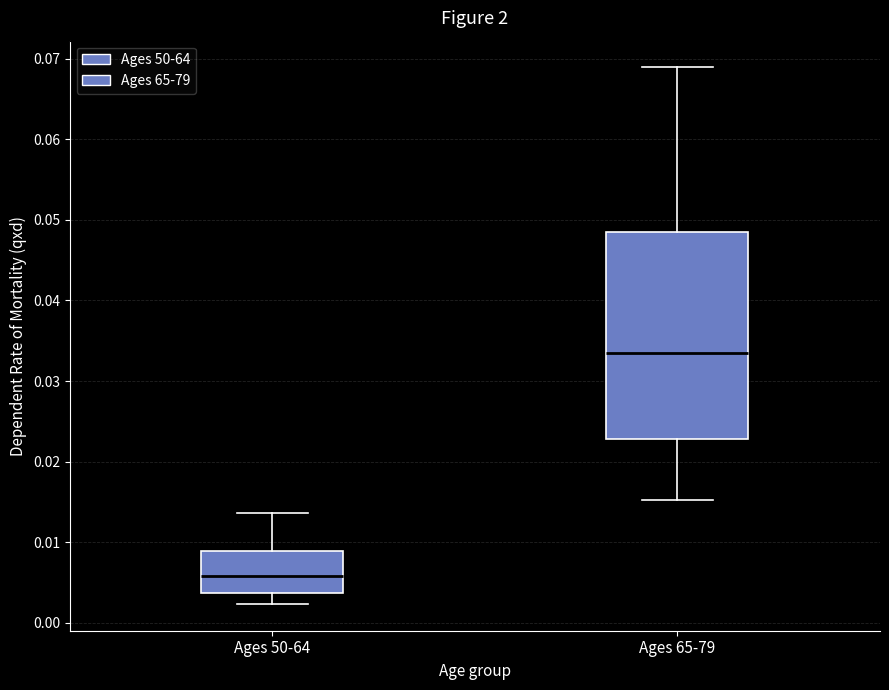

Reading left to right, read every box against the y-axis: the position of its median line, the range the box covers, and the ends of its whiskers. The values are not printed on the chart, so give them approximately, as read against the axis.

Ages 50-64: median 0.006, box 0.004 to 0.009, whiskers 0.002 to 0.014
Ages 65-79: median 0.033, box 0.023 to 0.048, whiskers 0.015 to 0.069